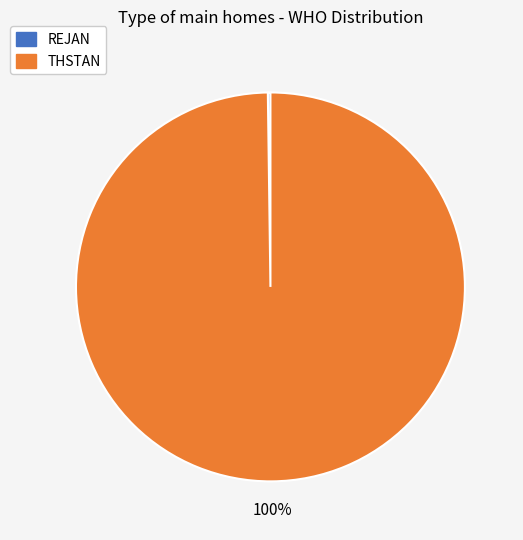

To the nearest percent, what is the average slice percentage?

50%